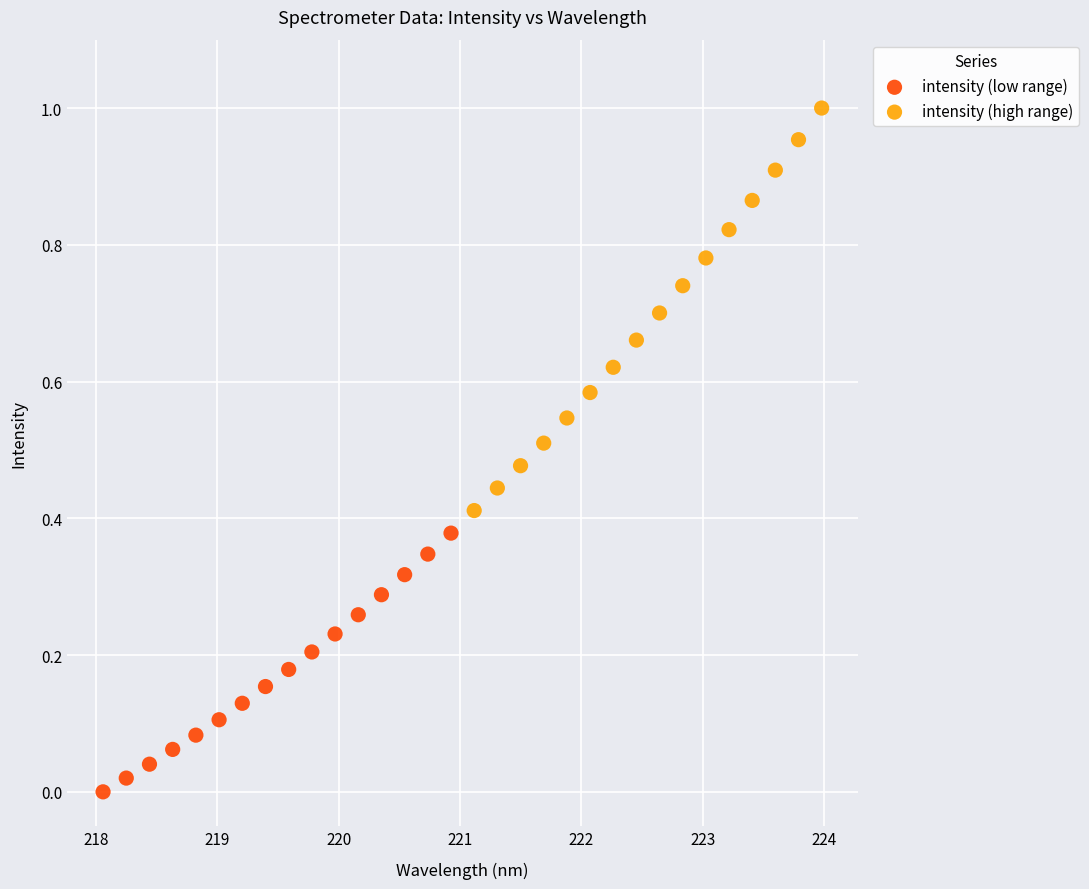

Which series contains the highest Y value?

intensity (high range)